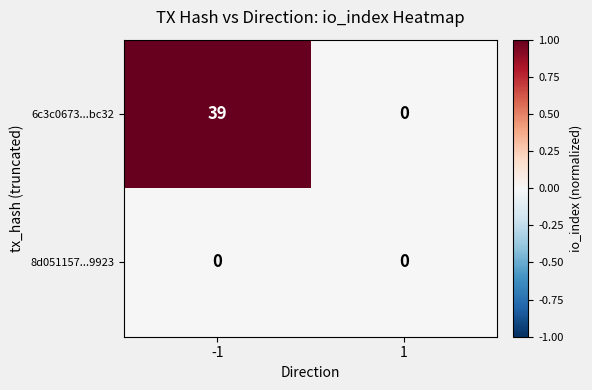

Is it true that 8d051157...9923 equals 0 at 1?

True